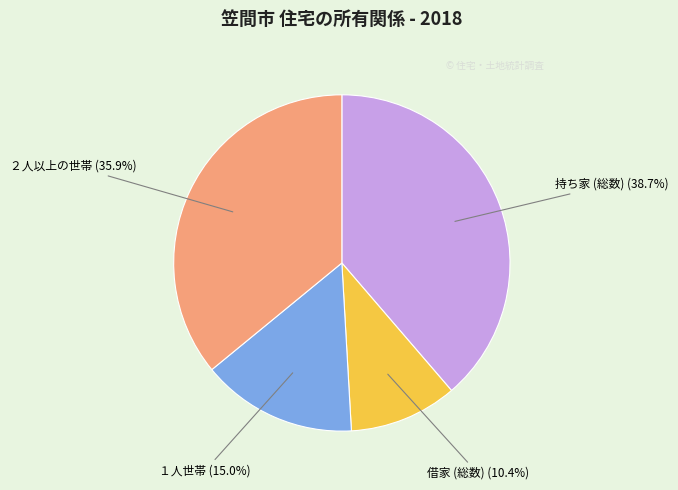

Does any single category account for the majority?

No